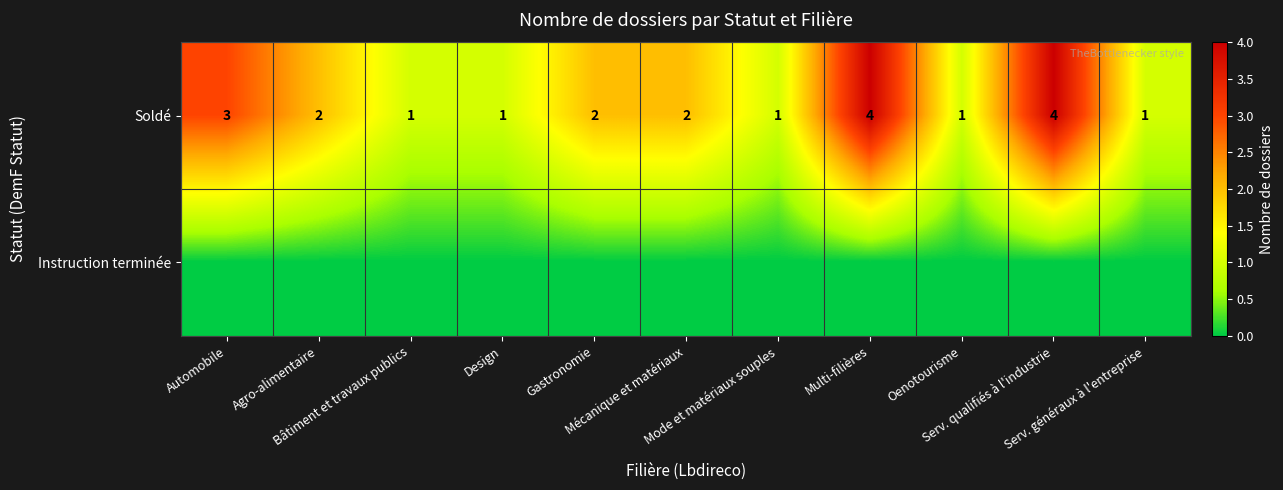

Count the Soldé values in the range 1 to 3.

9